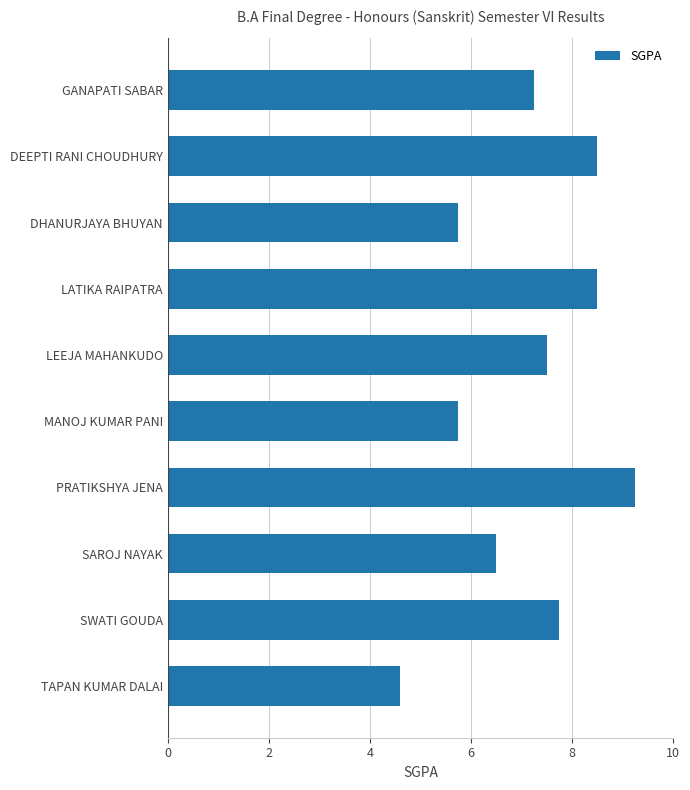

What is the smallest value displayed?

4.6